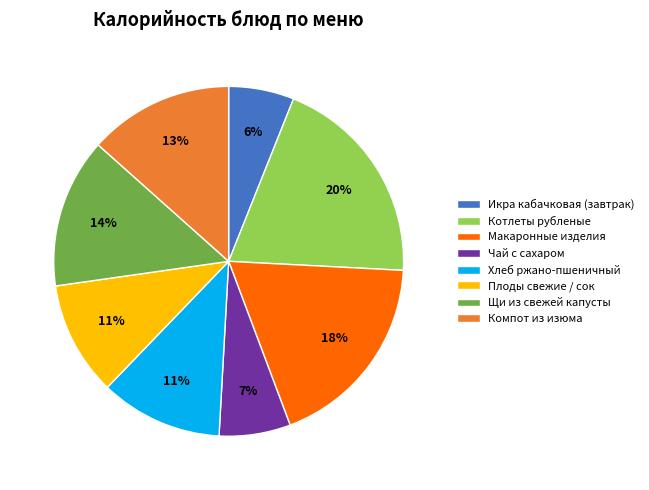

Does Котлеты рубленые represent more than half of the total?

No